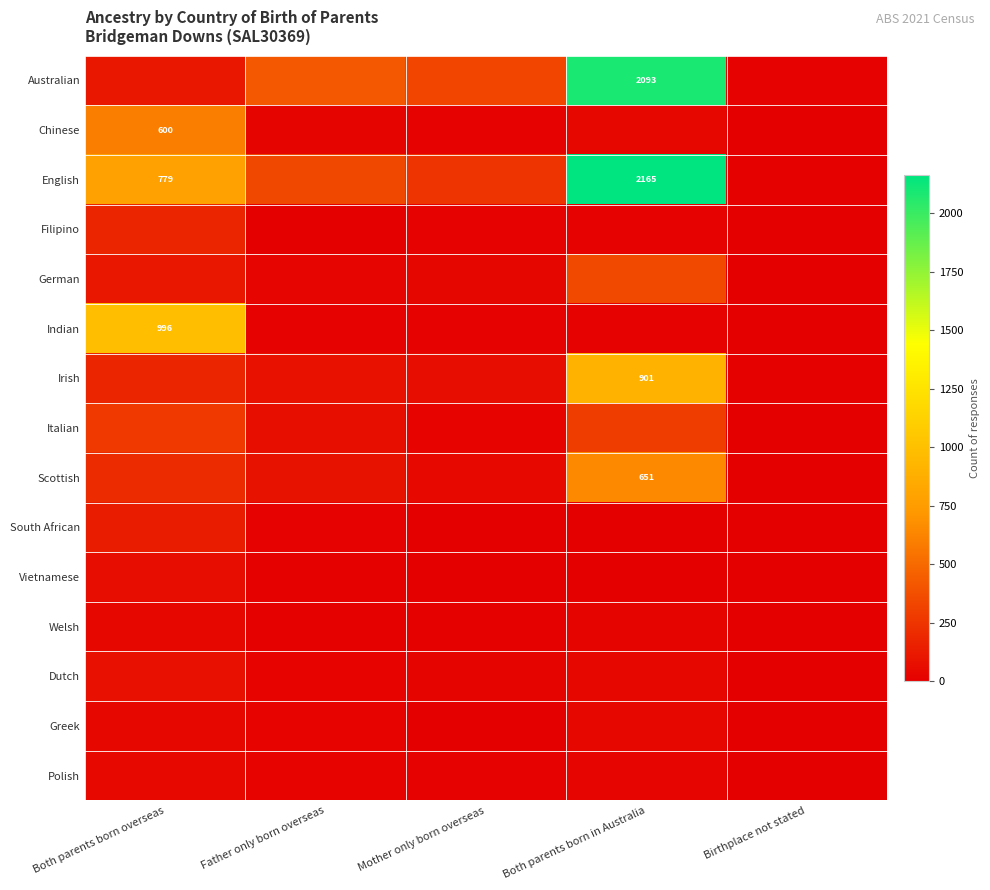

At which category is the sum across all series the highest?

Both parents born in Australia